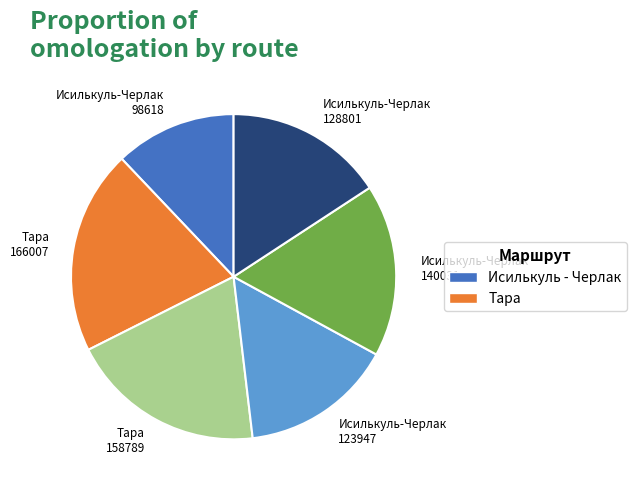

True or false: Тара 158789 accounts for 8% of the total.

False